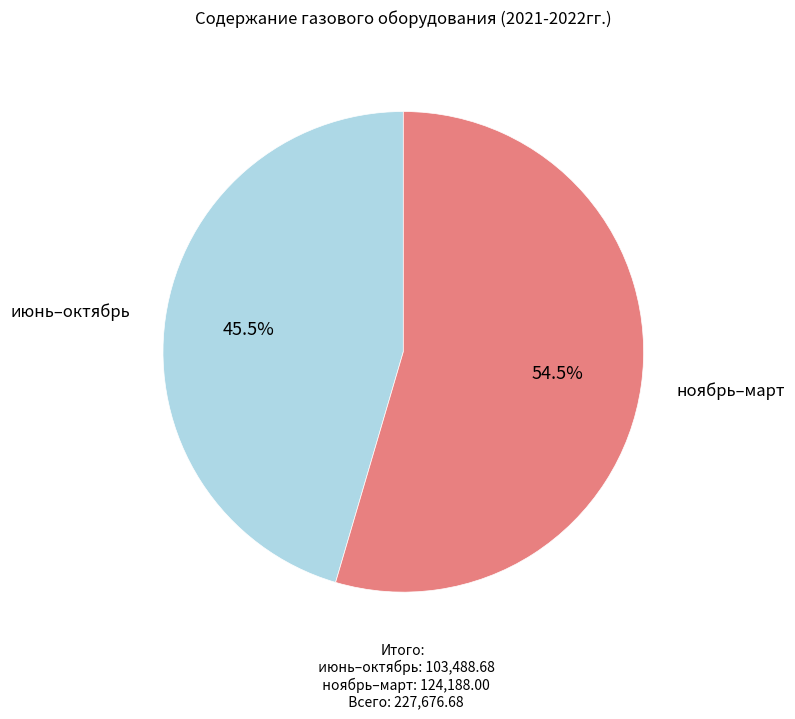

Is there any slice that represents more than half of the pie?

Yes